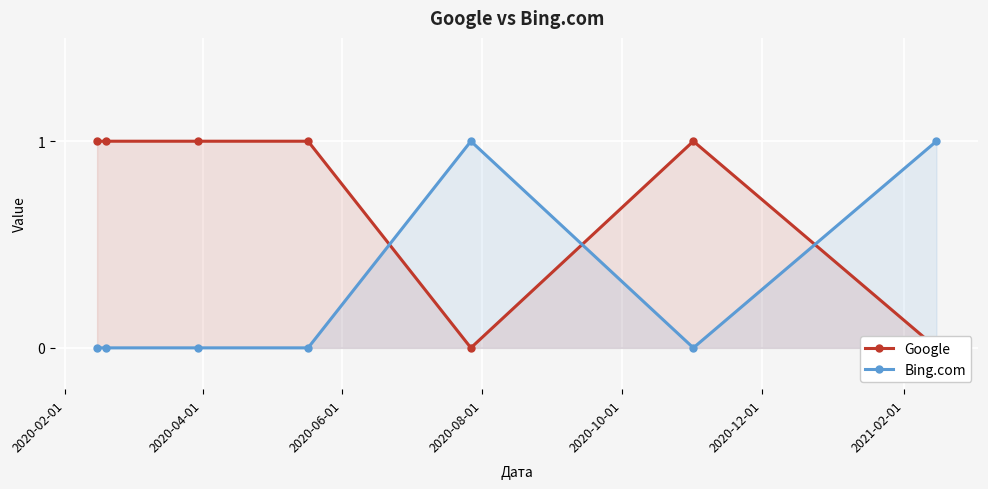

What is the difference between the maximum and minimum values in the Bing.com series?

1